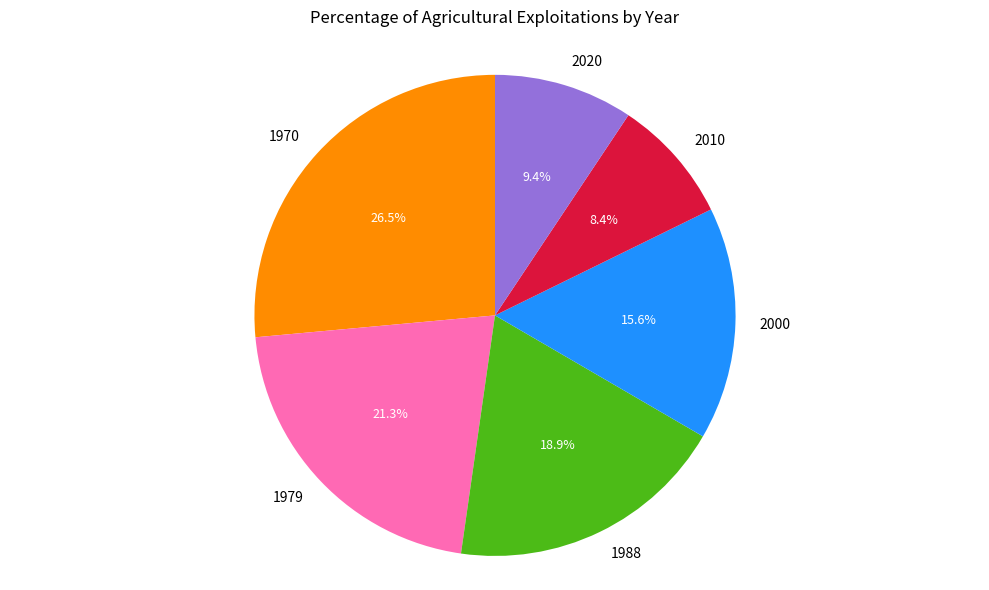

Rank the categories by value from highest to lowest.

1970, 1979, 1988, 2000, 2020, 2010